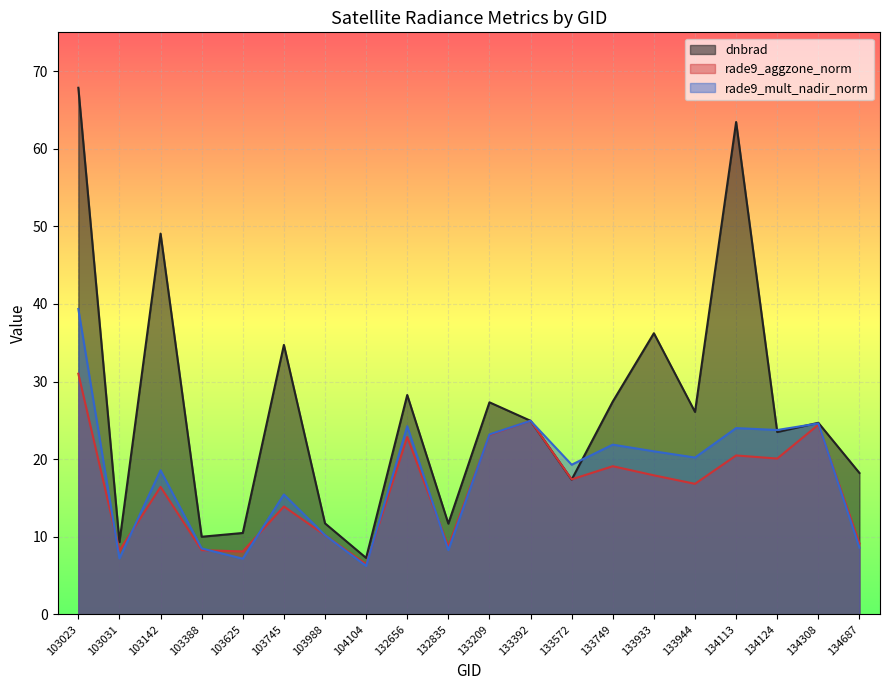

What is the difference between the rade9_aggzone_norm values at 103625 and 134687?

1.0